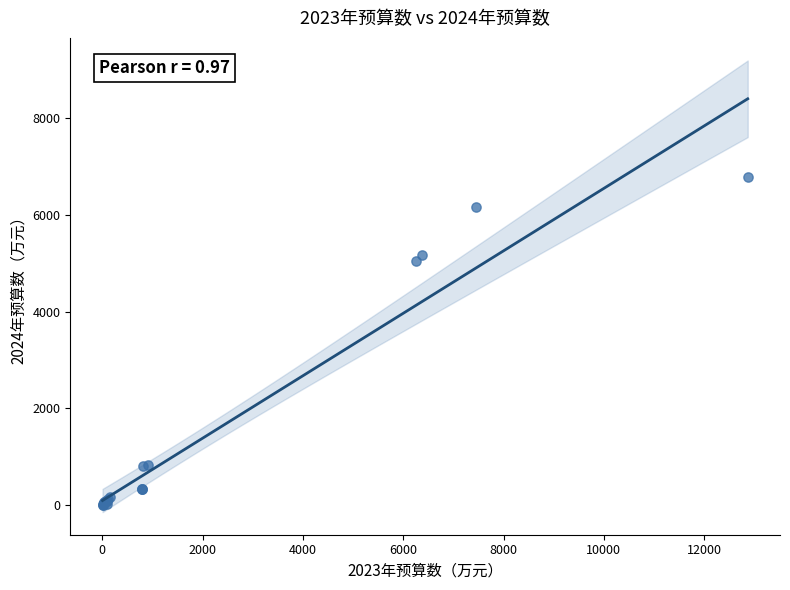

What Y value in the scatter plot is closest to 3390?

5055.6